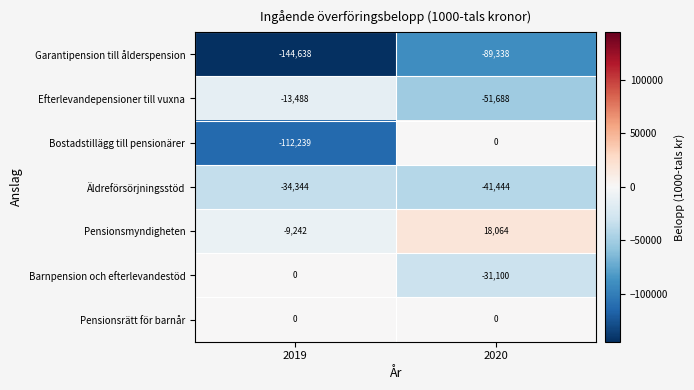

Reading right to left, transcribe all the data shown in this chart.

Garantipension till ålderspension: 2020=-89338	2019=-144638
Efterlevandepensioner till vuxna: 2020=-51688	2019=-13488
Bostadstillägg till pensionärer: 2020=0	2019=-112239
Äldreförsörjningsstöd: 2020=-41444	2019=-34344
Pensionsmyndigheten: 2020=18064	2019=-9242
Barnpension och efterlevandestöd: 2020=-31100	2019=0
Pensionsrätt för barnår: 2020=0	2019=0